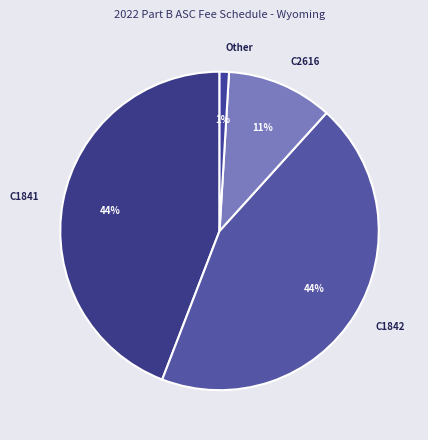

Is there a majority slice in this chart?

No